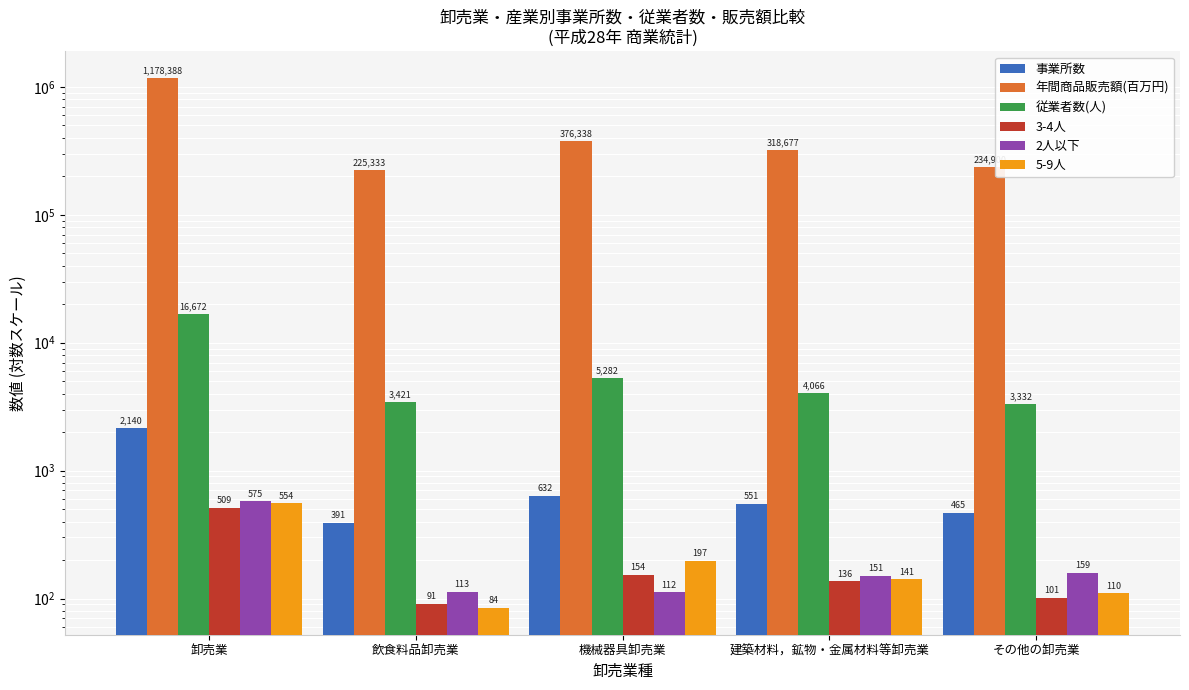

Rank the series by their maximum value, from lowest to highest.

3-4人, 5-9人, 2人以下, 事業所数, 従業者数(人), 年間商品販売額(百万円)